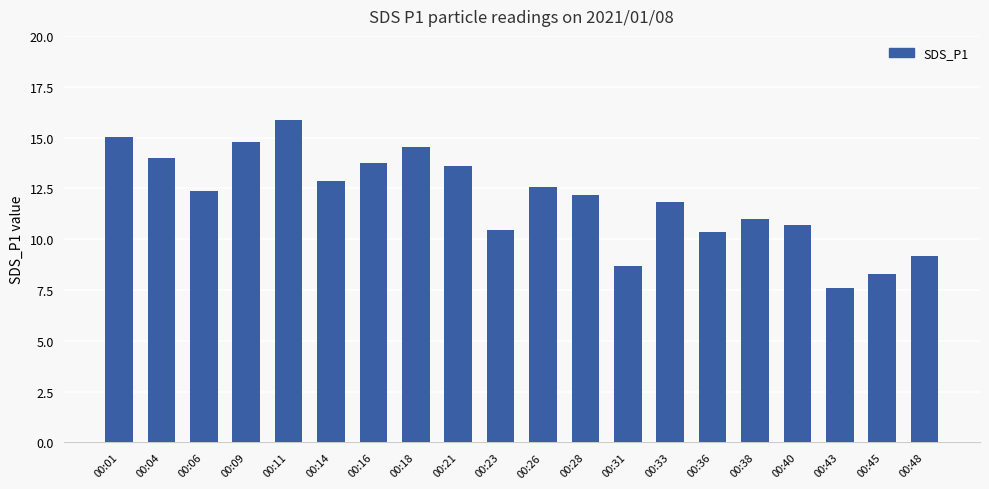

Read the value at 00:43.

7.6